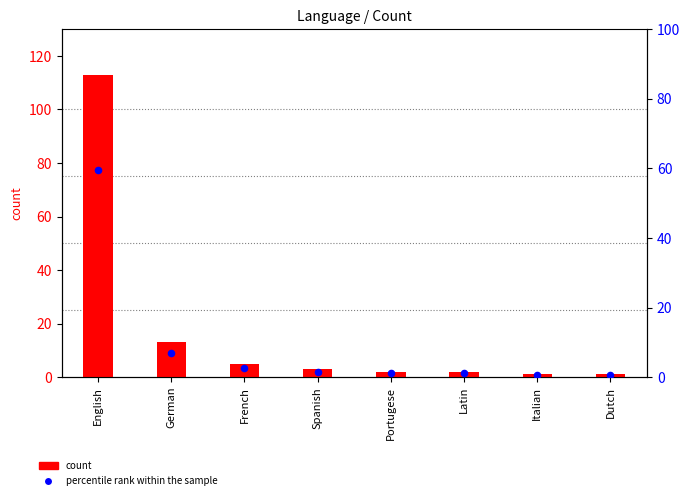

What is the total value across all series at Portugese?

3.1